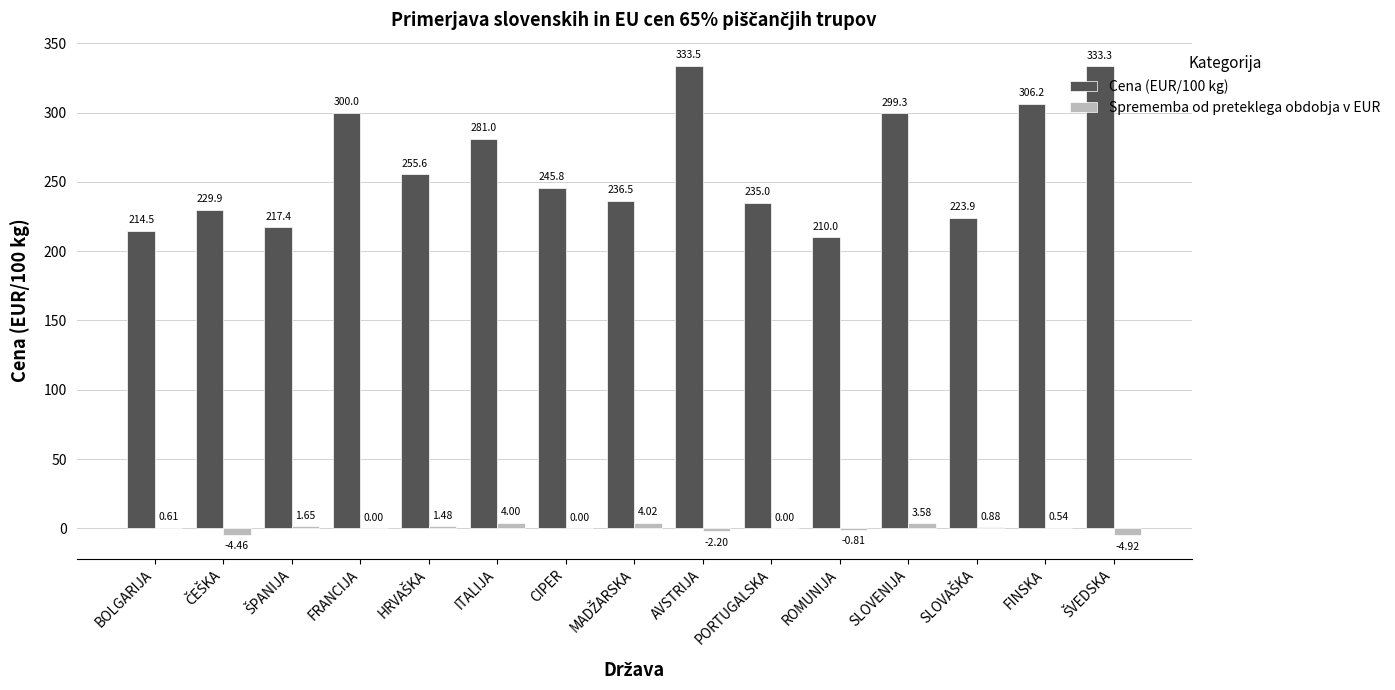

What is the sum of all Sprememba od preteklega obdobja v EUR values?

4.4